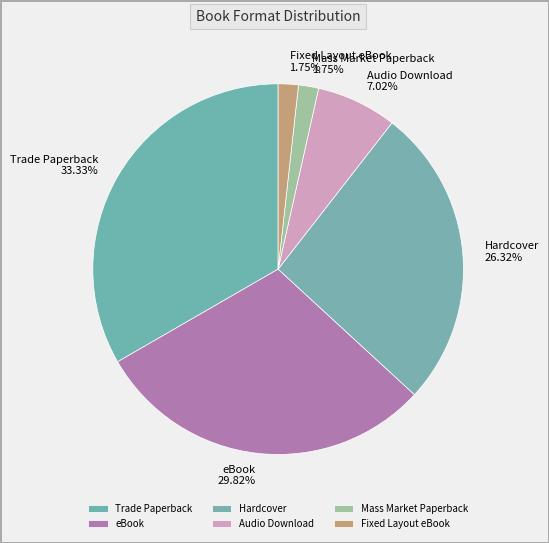

What percentage is the eBook slice, to the nearest percent?

30%